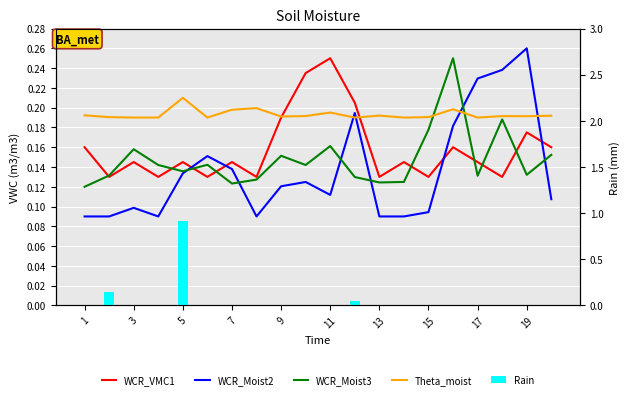

What is the value of the WCR_Moist3 bar at the 19th from the left?

0.1